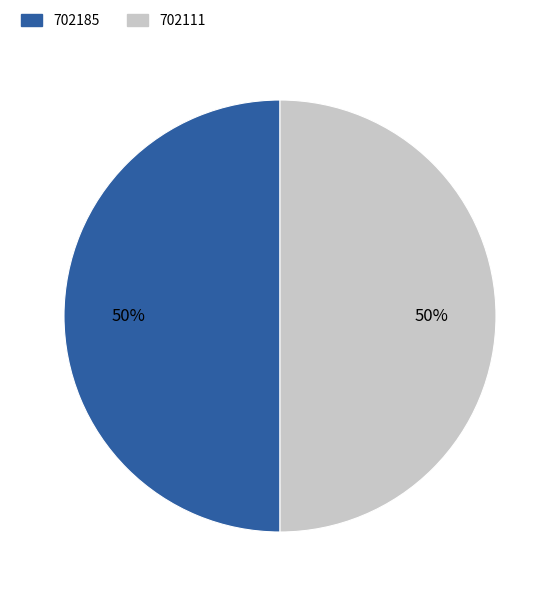

True or false: 702111 accounts for 50% of the total.

True